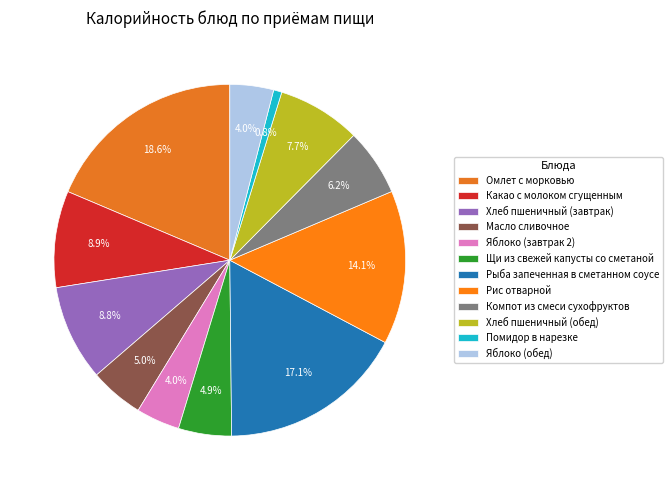

To the nearest percent, what is the average slice percentage?

8%